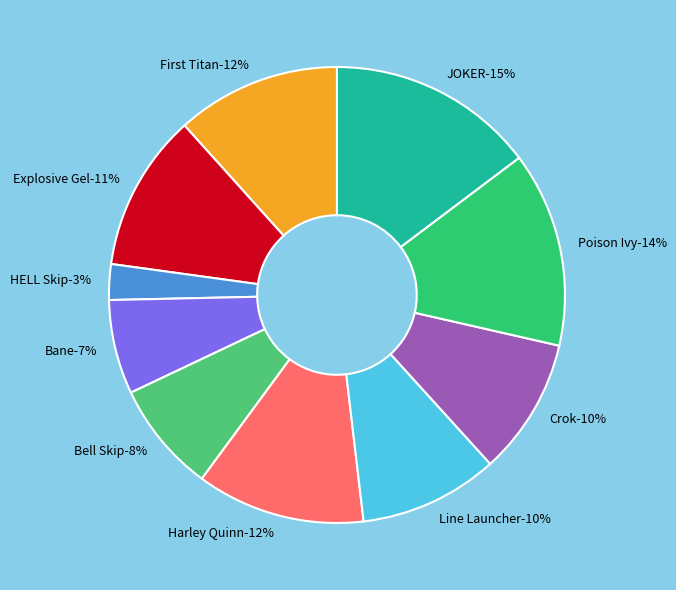

Does Harley Quinn account for over 50% of the chart?

No